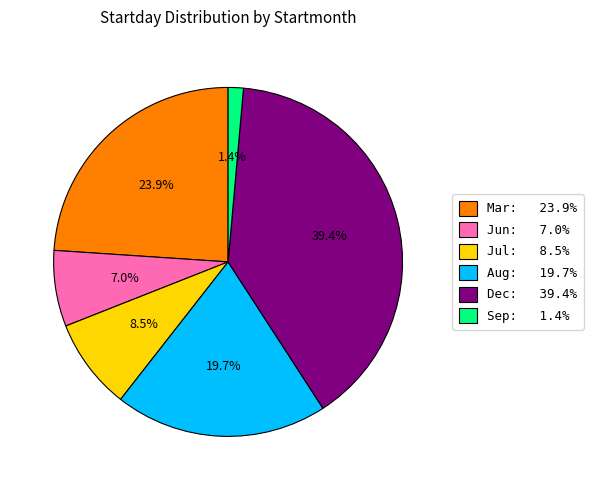

How many segments does this pie chart have?

6